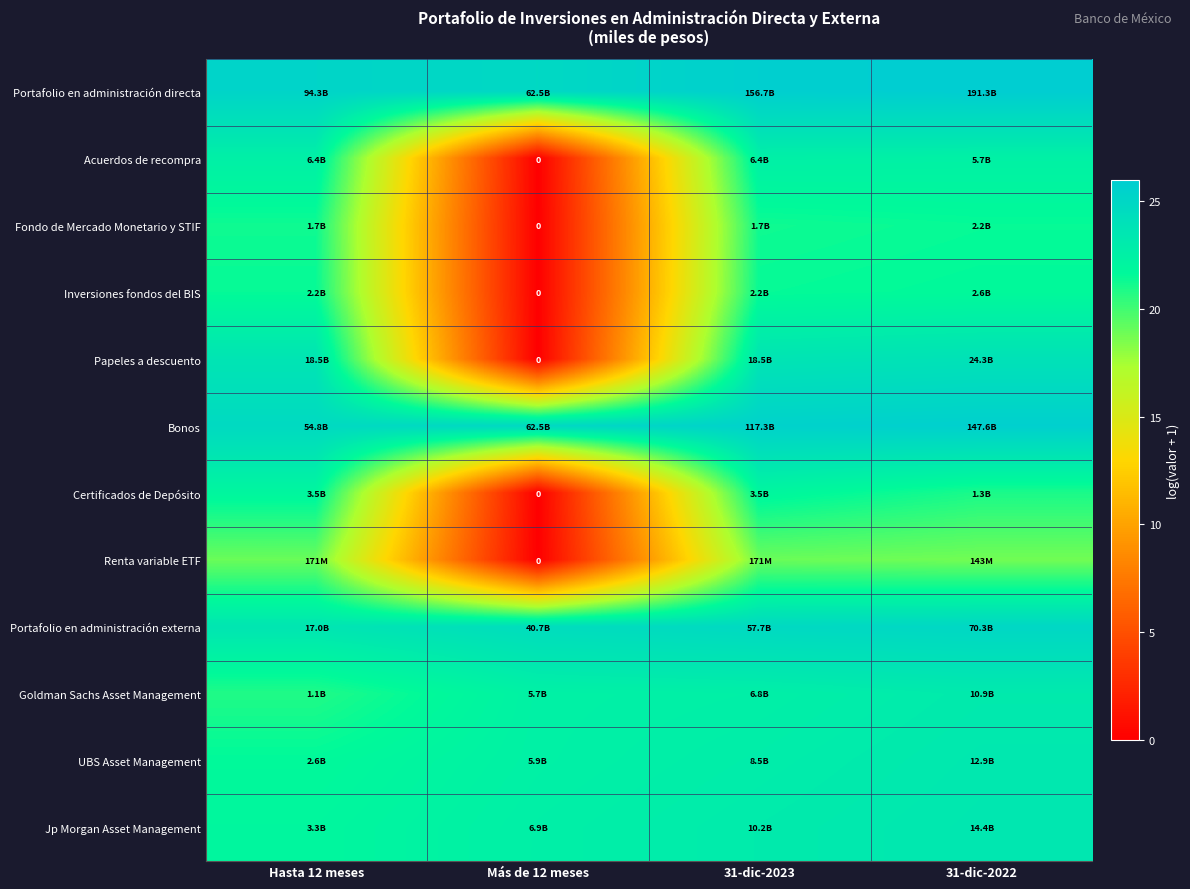

True or false: Fondo de Mercado Monetario y STIF has a value of -10.1 at Más de 12 meses.

False